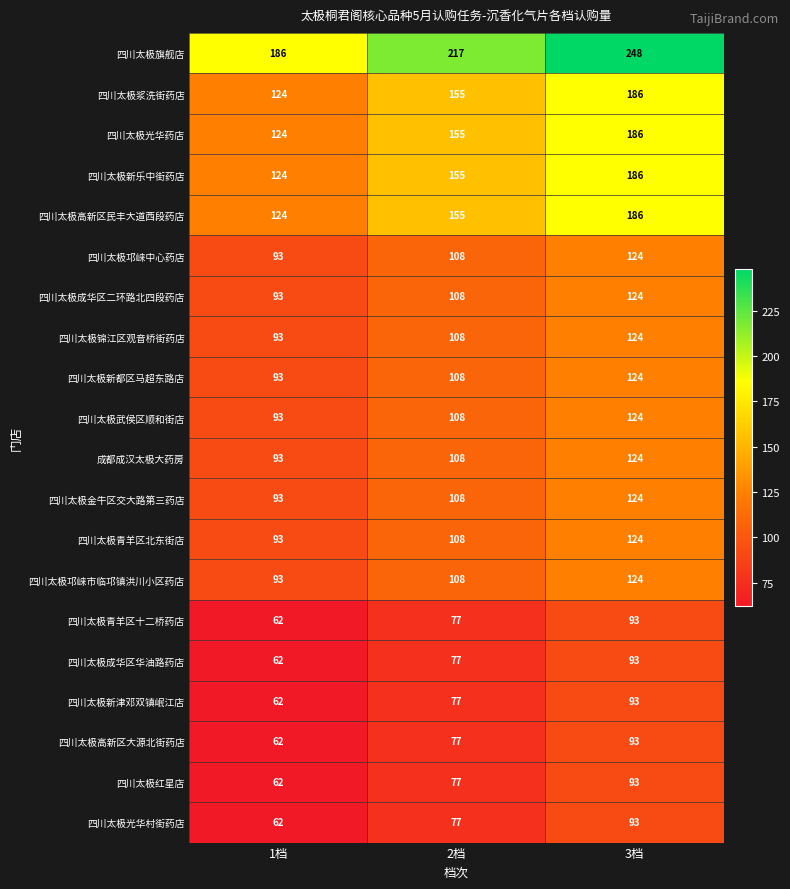

Count the 四川太极红星店 values in the range 62 to 93.

3